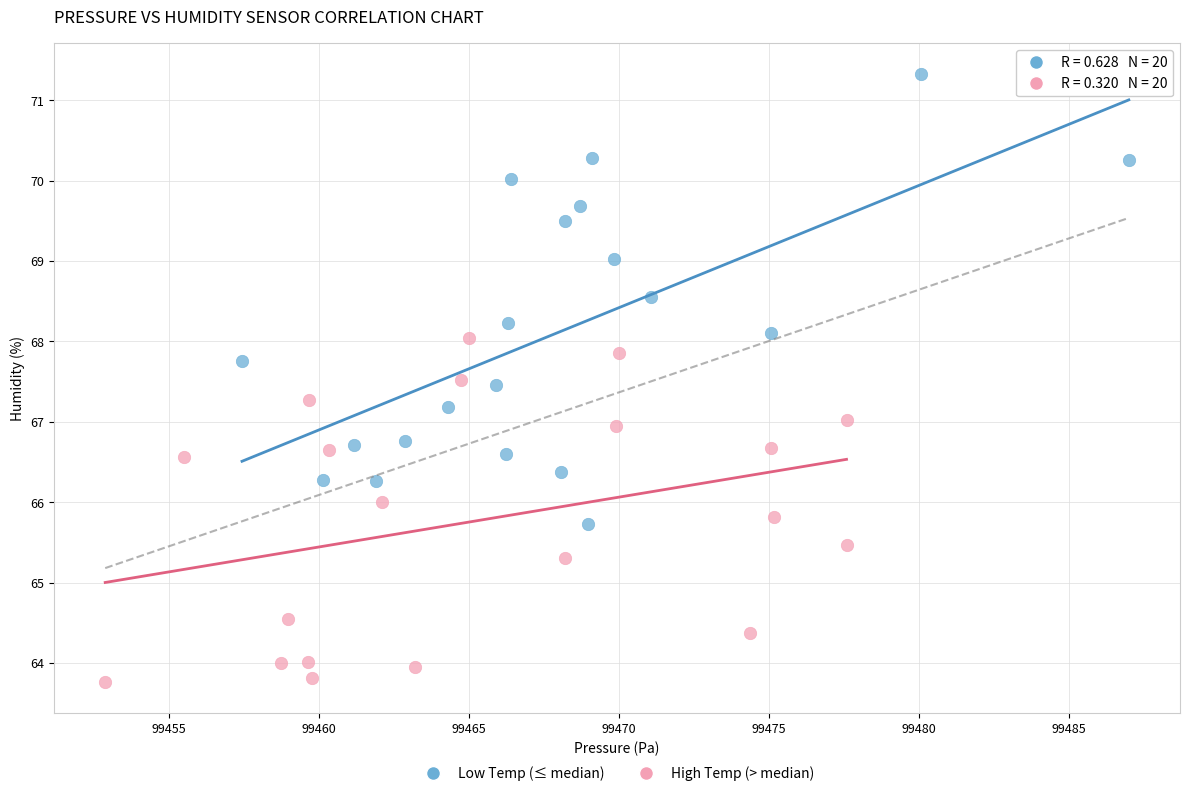

Which series has the widest spread of Y values?

Low Temp (≤ median)